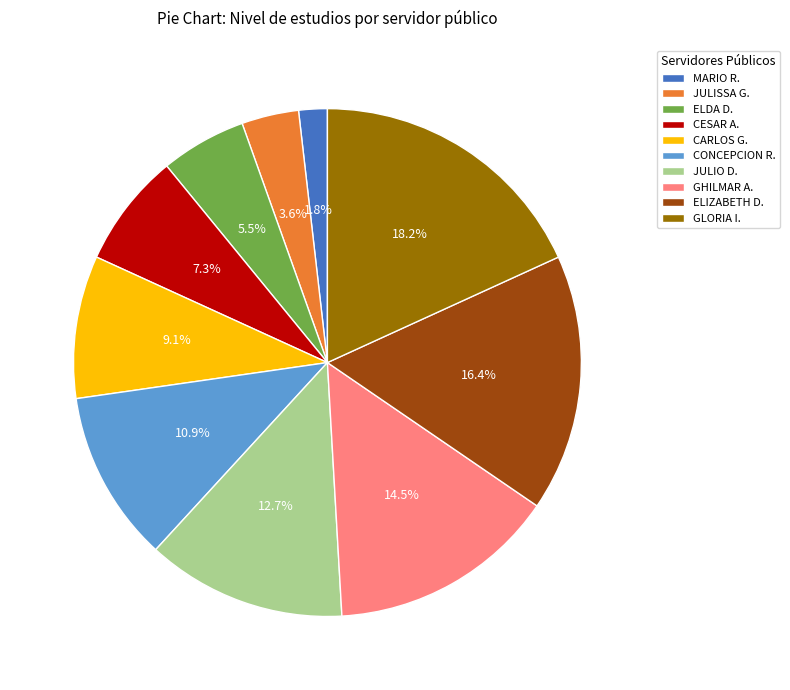

Approximately how many times larger is the value at CARLOS G. compared to ELIZABETH D.?

0.6